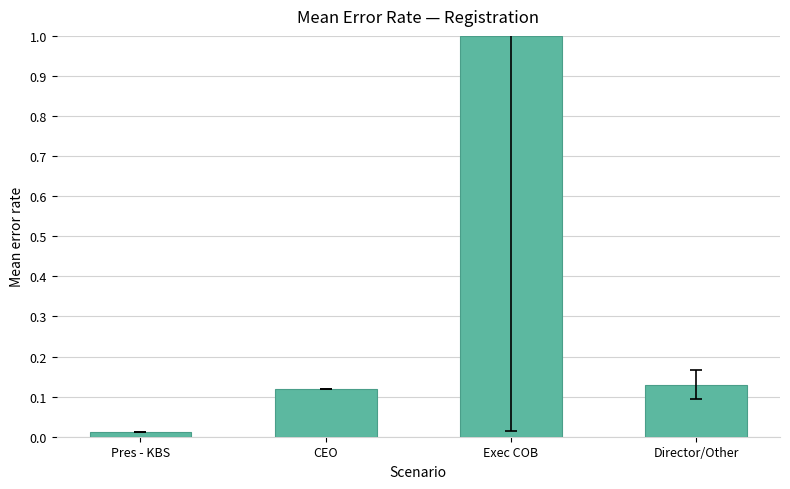

What is the average value?

0.3